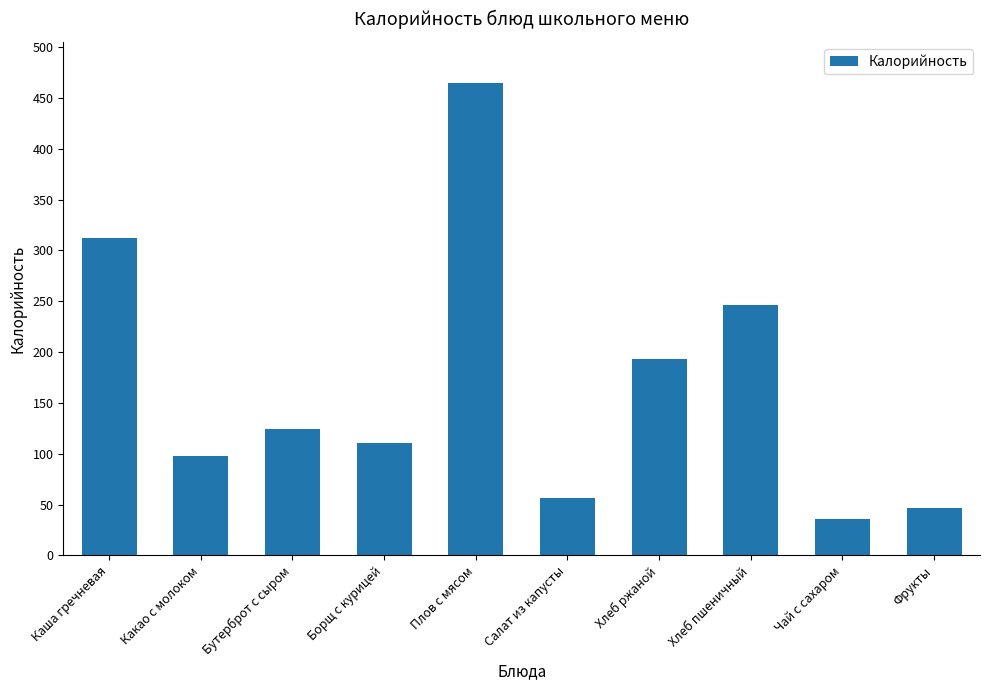

Reading left to right, extract all data points from this chart.

312	98	124	111	465	57	193	246	36	47